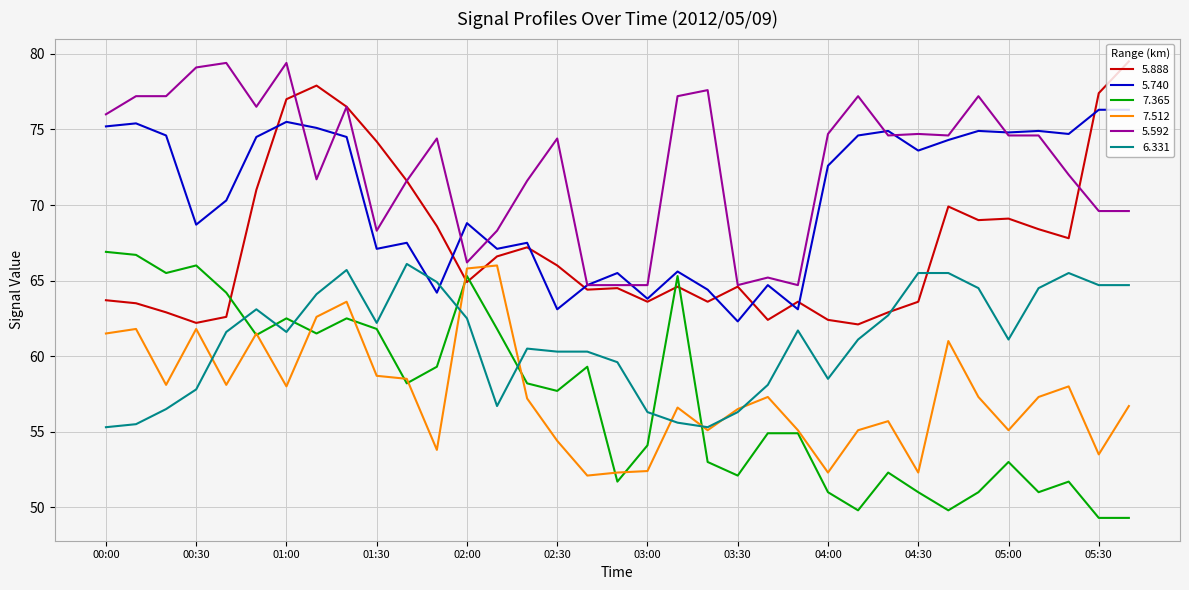

How many categories are shown in the chart?

35